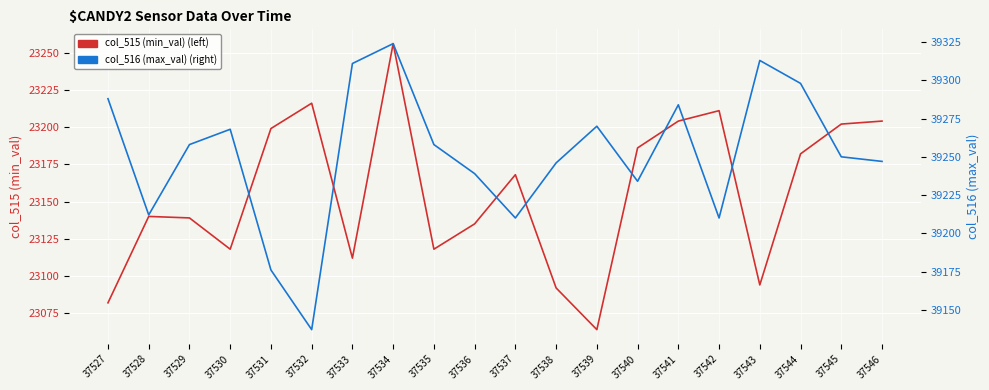

Is it true that col_516 (max_val) equals 39284 at 37541?

True